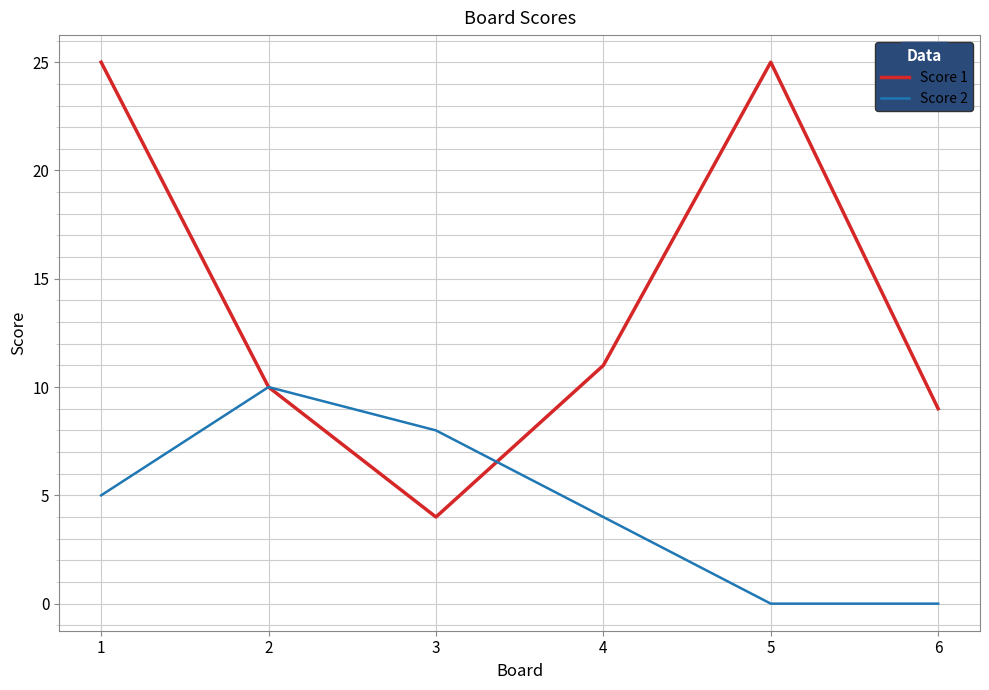

At which category is the sum across all series the highest?

1